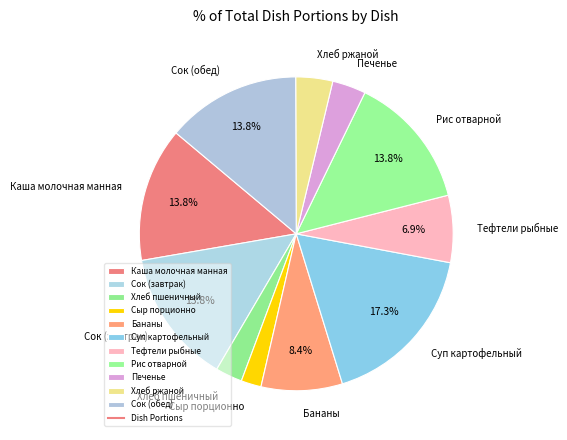

What is the ratio of the value at Хлеб пшеничный to the value at Бананы?

0.3